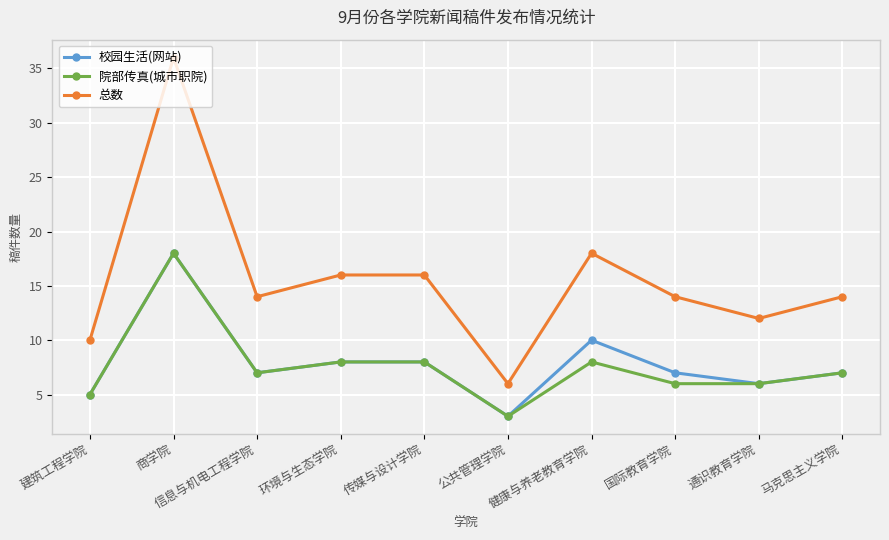

True or false: 院部传真(城市职院) has more than 1 points higher than both neighbors.

True